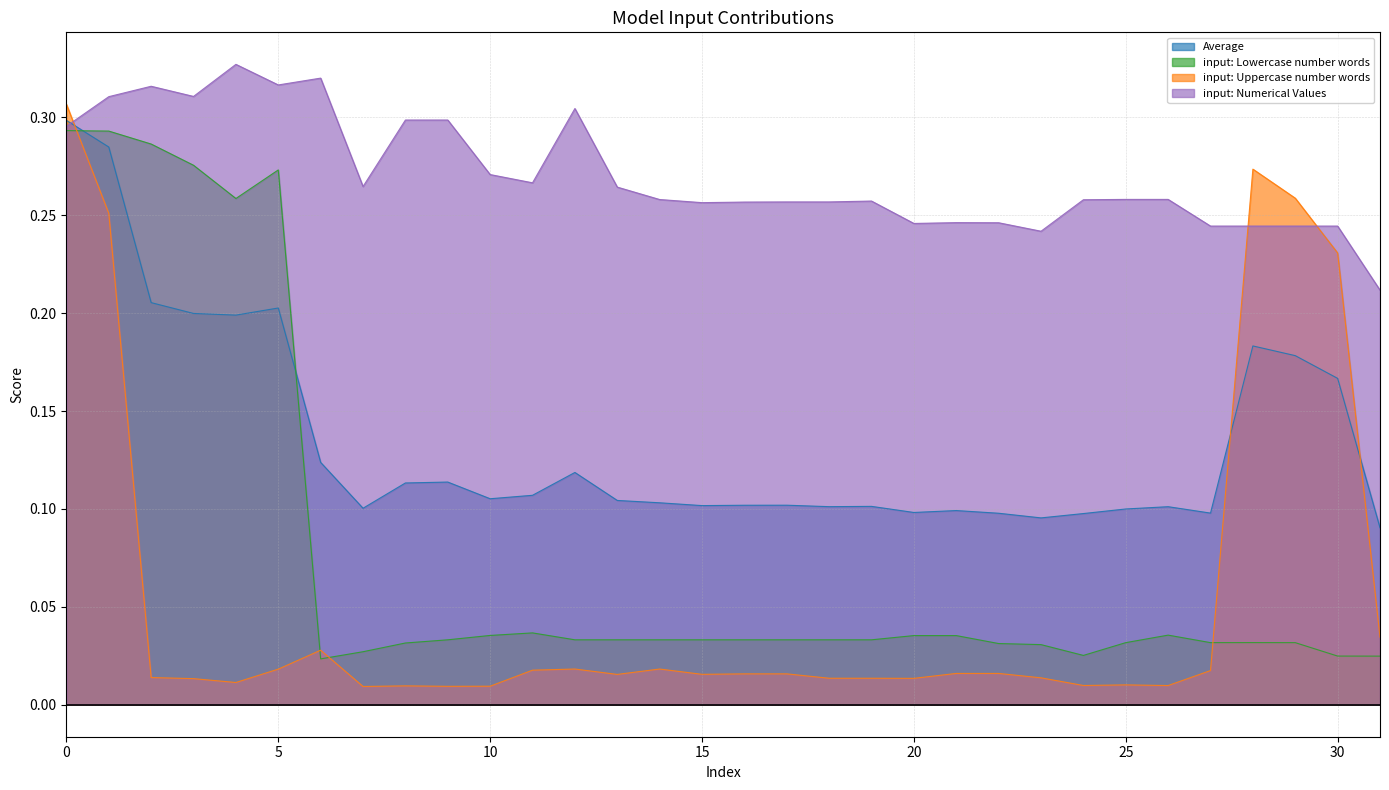

List the series in order of their peak value, highest first.

input: Numerical Values, input: Uppercase number words, Average, input: Lowercase number words